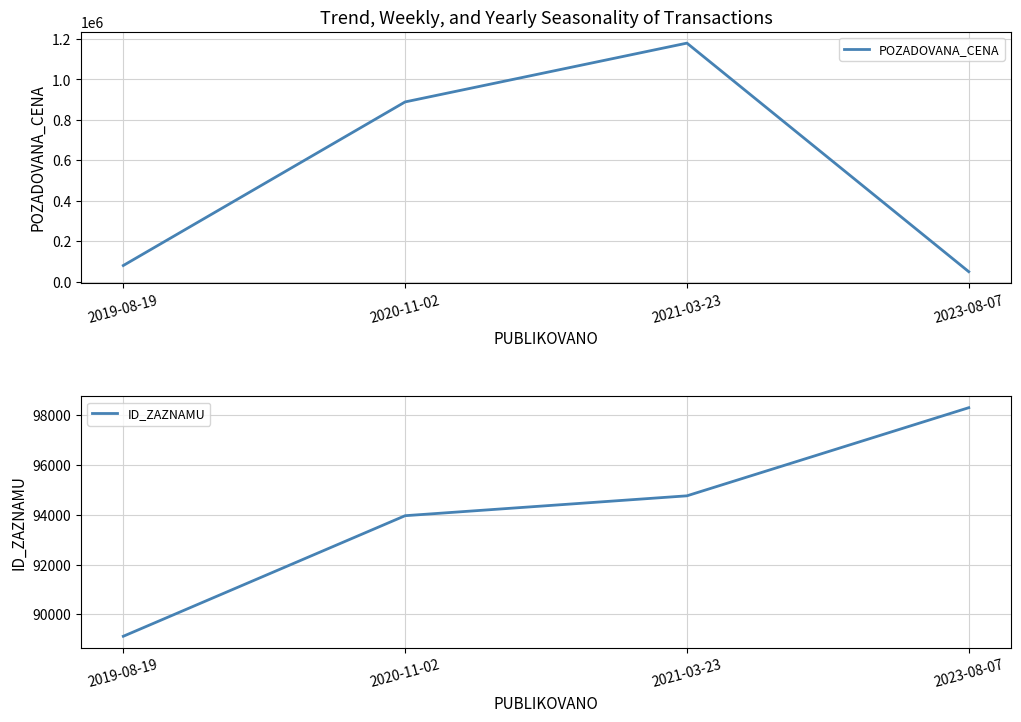

Which series has the widest spread of values?

POZADOVANA_CENA